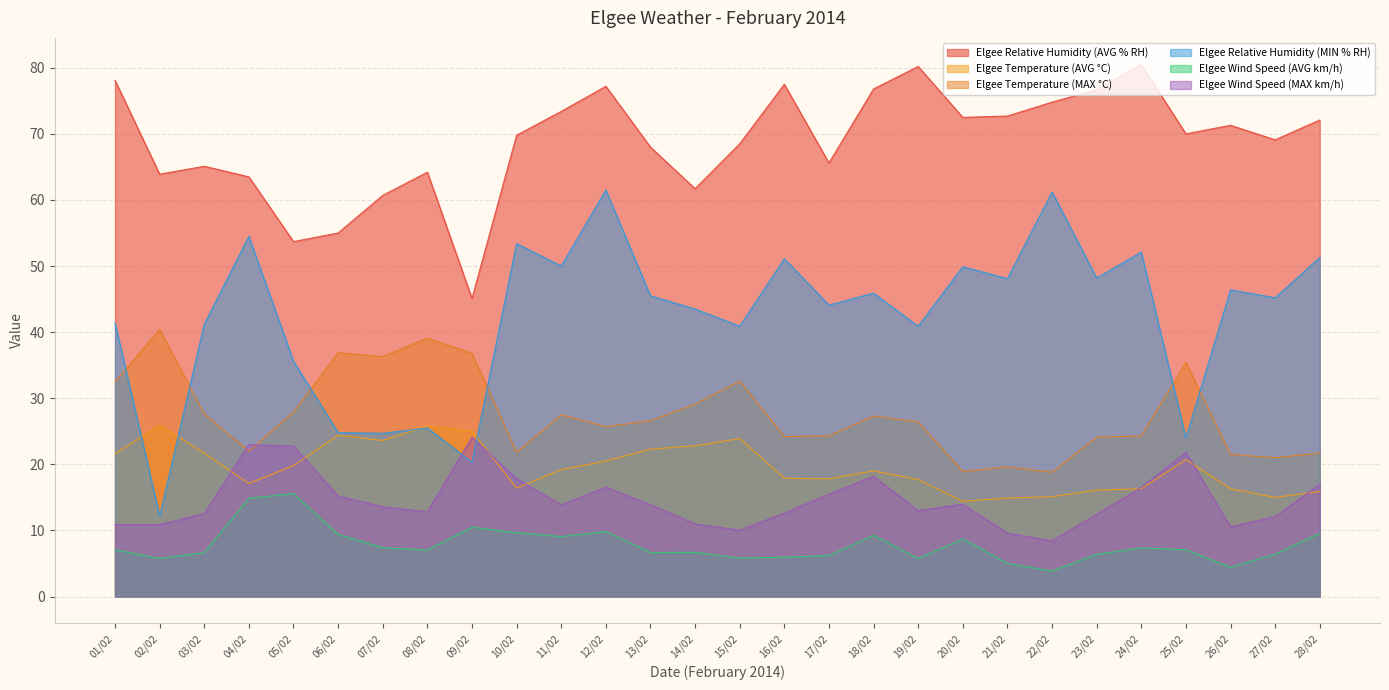

What position from the left is 27/02?

27